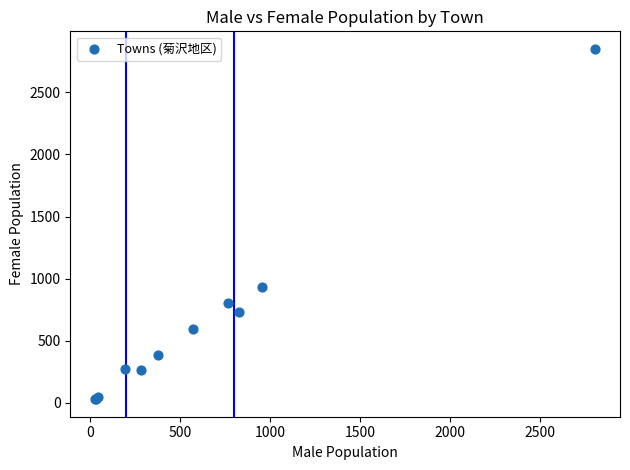

What Y value in the scatter plot is closest to 1439?

936